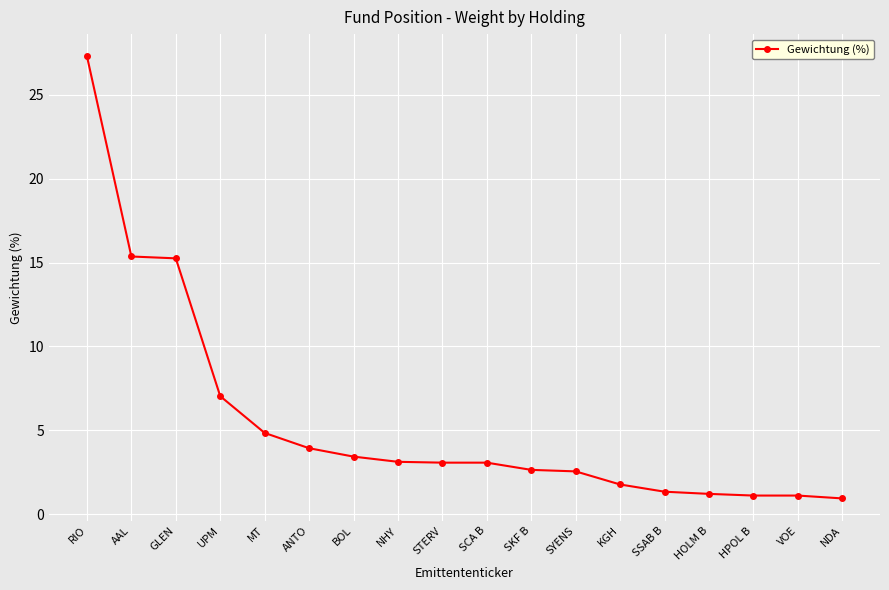

True or false: the data shows 3.0 at KGH.

False